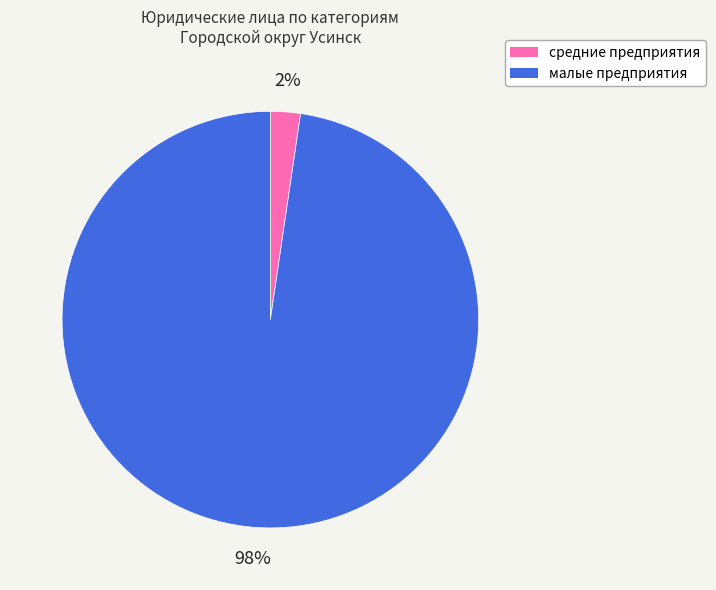

Is it true that средние предприятия is 2% of the pie?

True